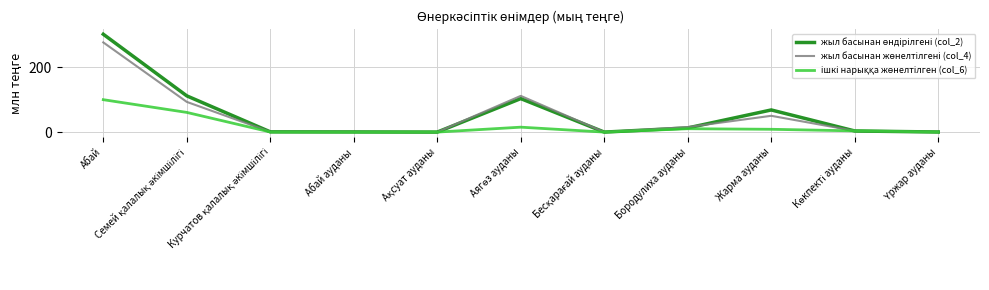

Does the chart have visible grid lines?

Yes